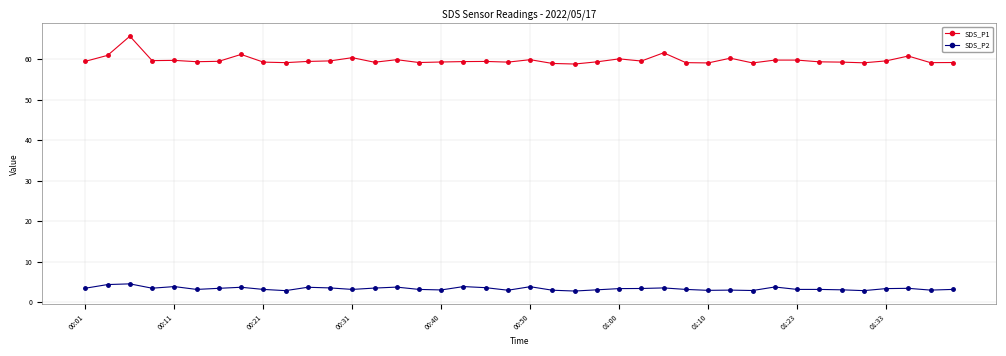

What is the greatest value displayed?

65.7